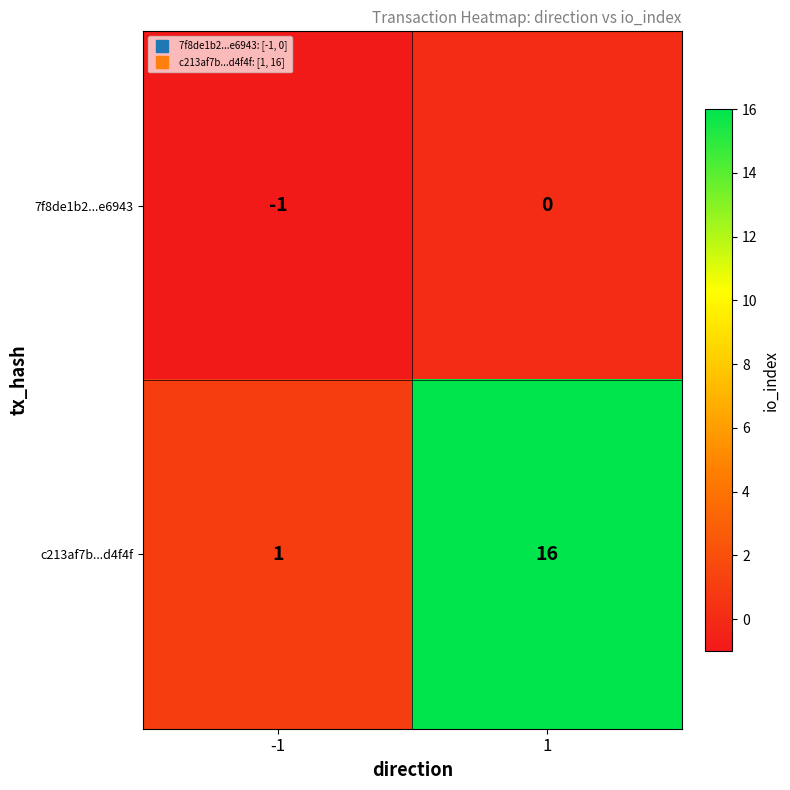

What is the minimum value shown in the chart?

-1